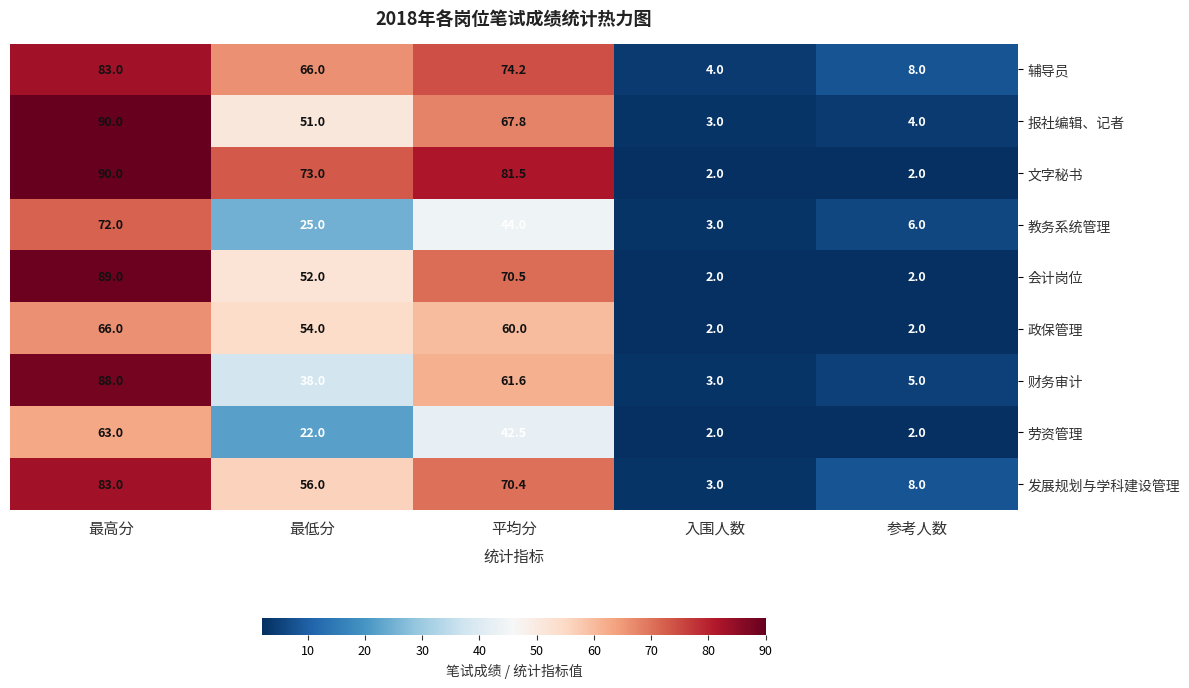

How many distinct data groups are displayed?

9